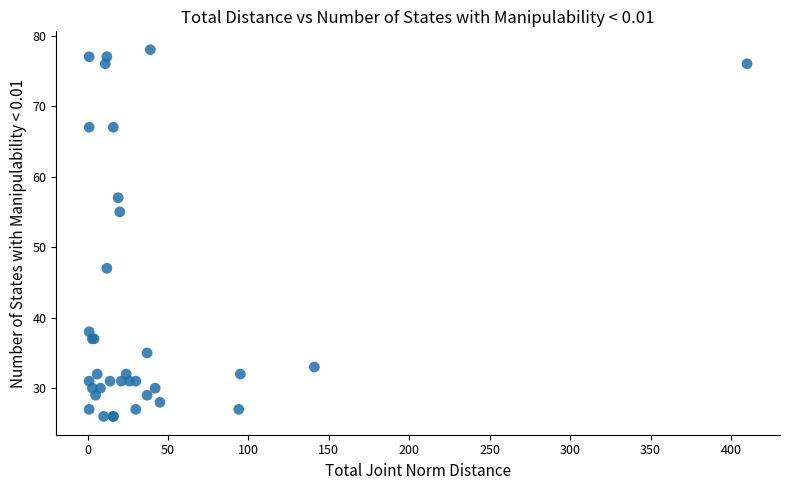

What Y value in the scatter plot is closest to 52?

55